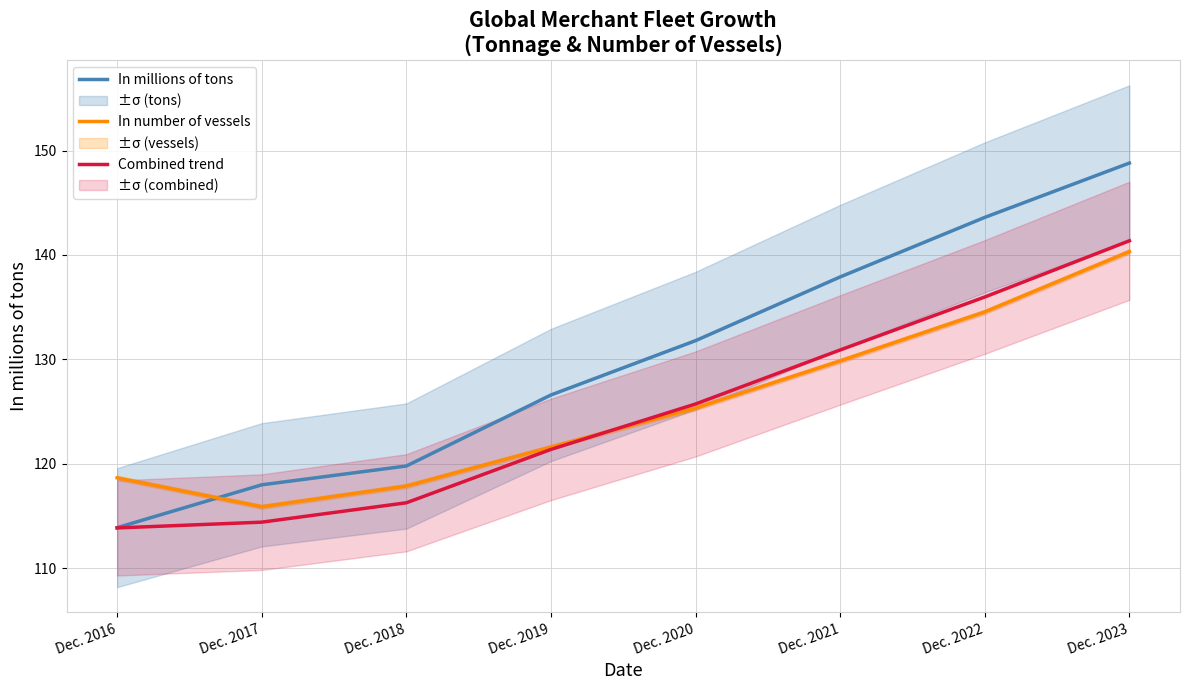

True or false: In millions of tons has more than 2 interior local peaks.

False